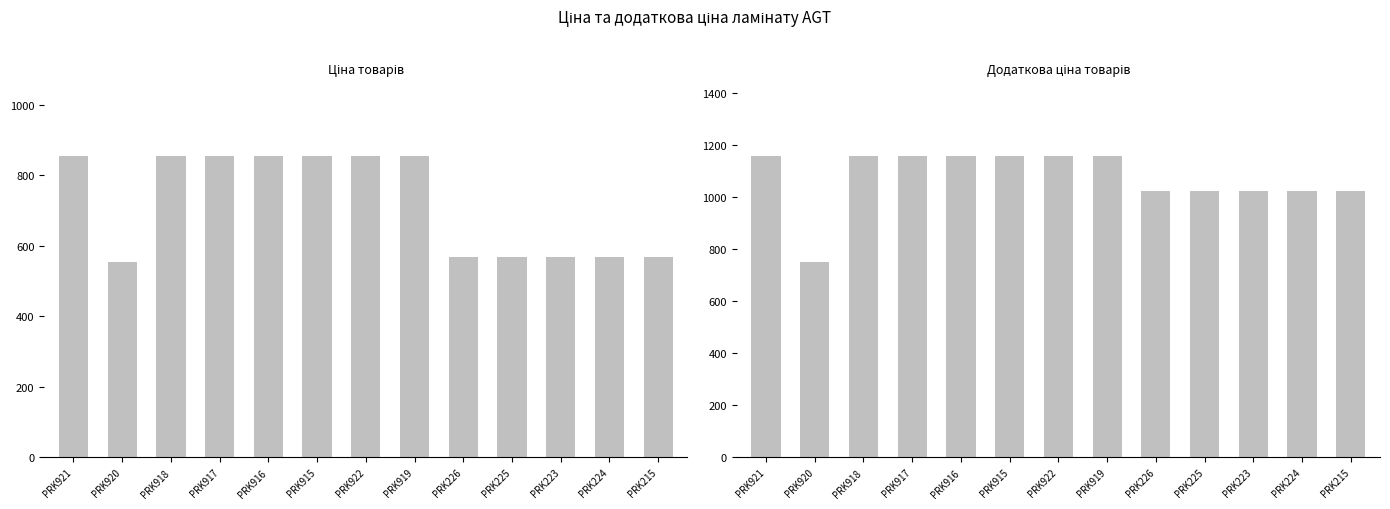

Which series has the largest total across all categories?

Доп. ціна